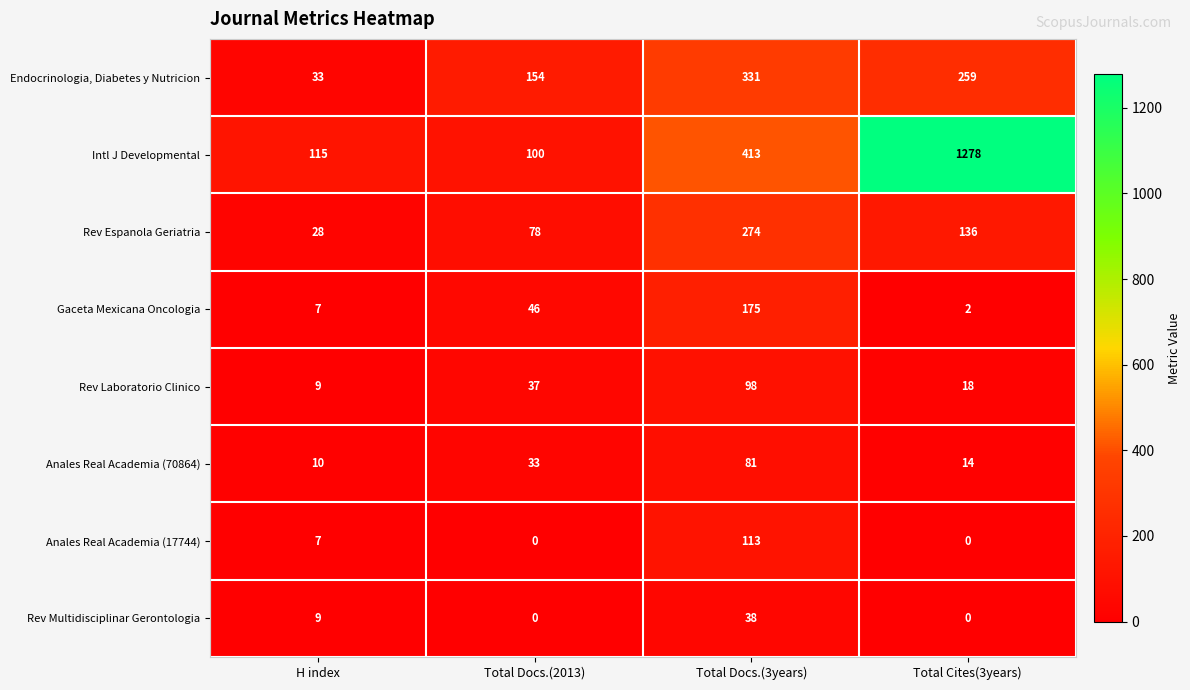

Which series changed the most between H index and Total Cites(3years)?

Intl J Developmental